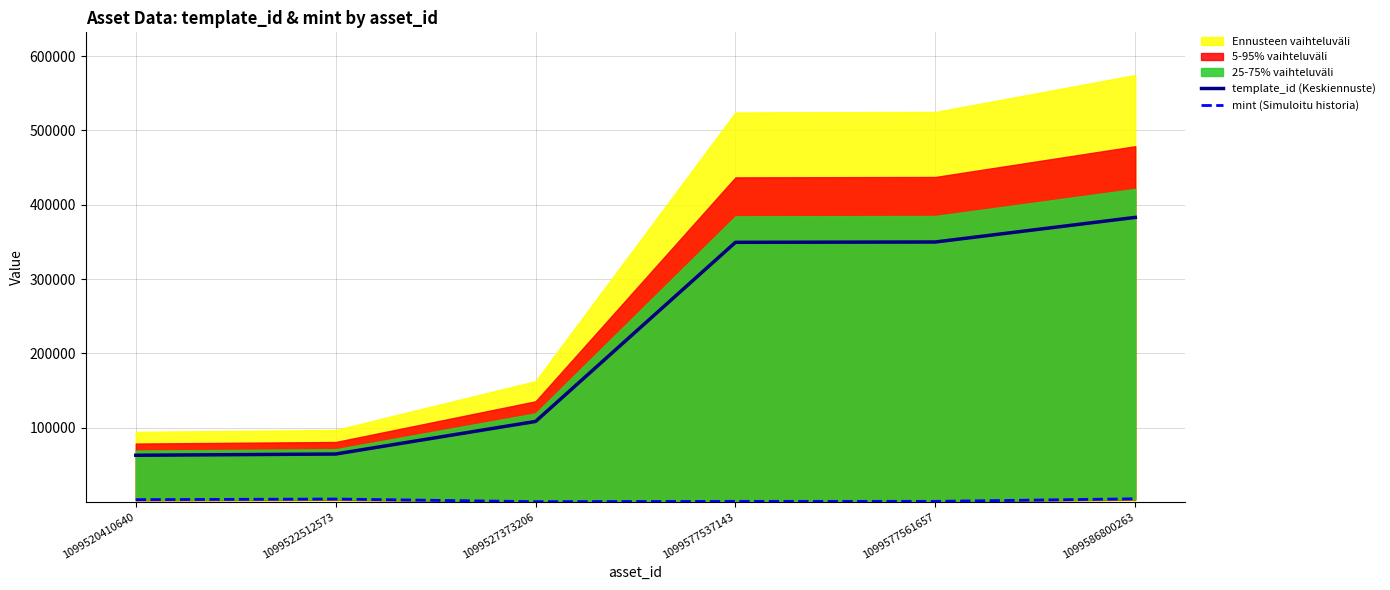

What is the difference between the mint (Simuloitu historia) values at 1099586800263 and 1099577537143?

3438